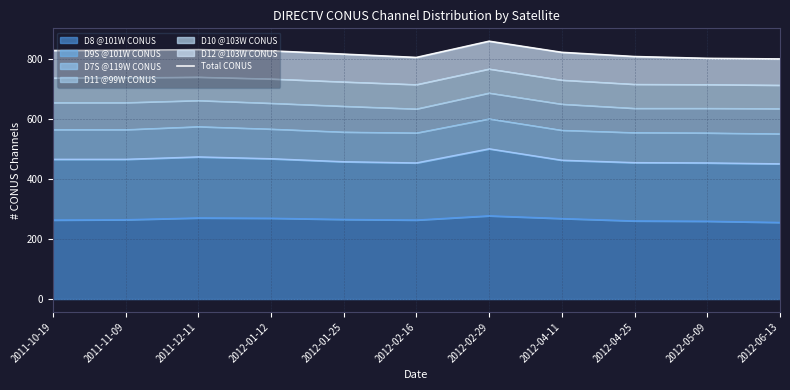

What position from the left is 2012-01-25?

5